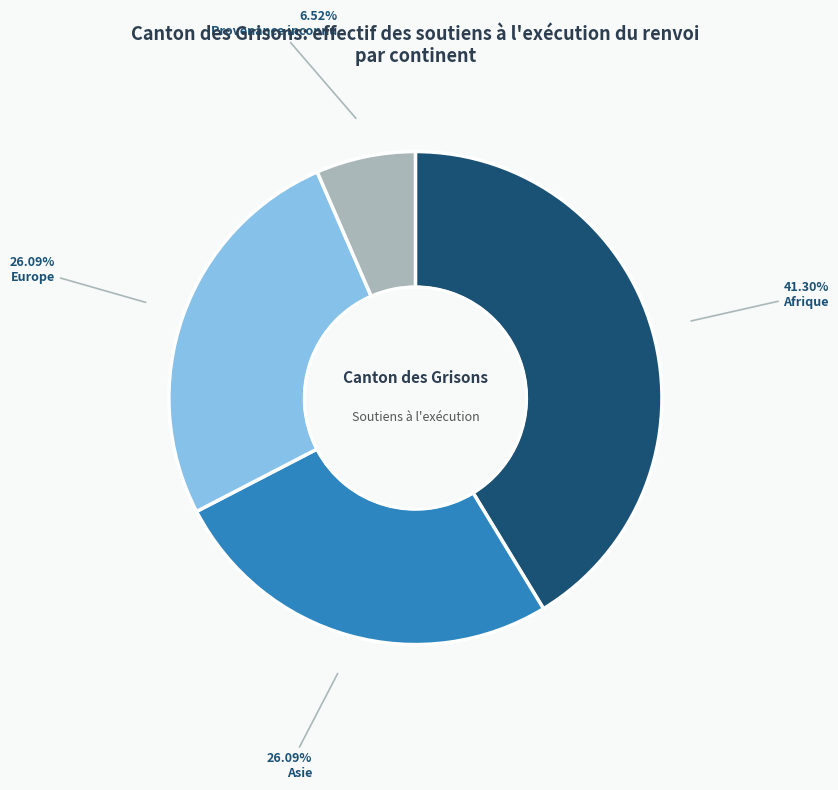

To the nearest percent, what portion does Asie represent?

26%